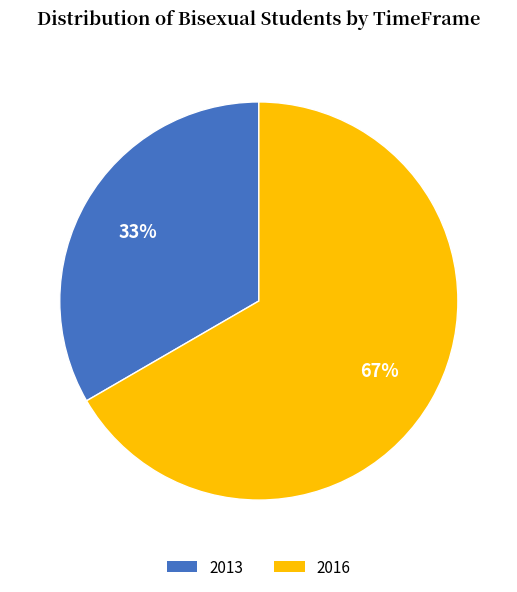

How many segments does this pie chart have?

2